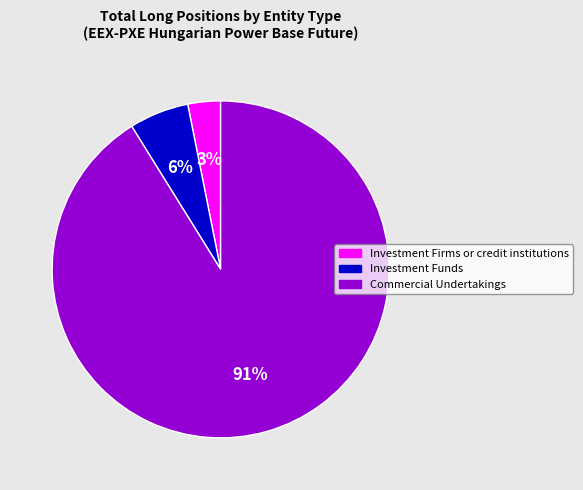

Is the sum of Investment Funds and Investment Firms or credit institutions greater than half?

No